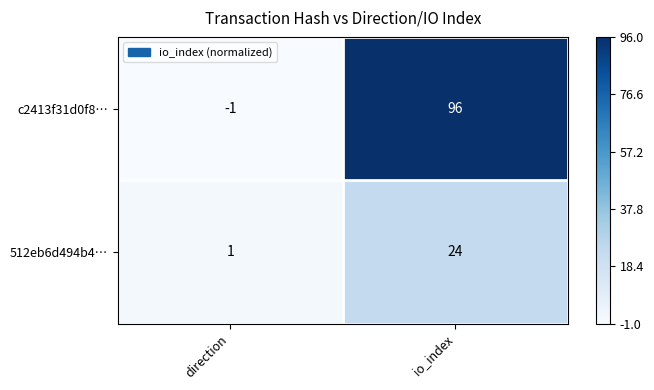

At which category is the sum across all series the highest?

io_index